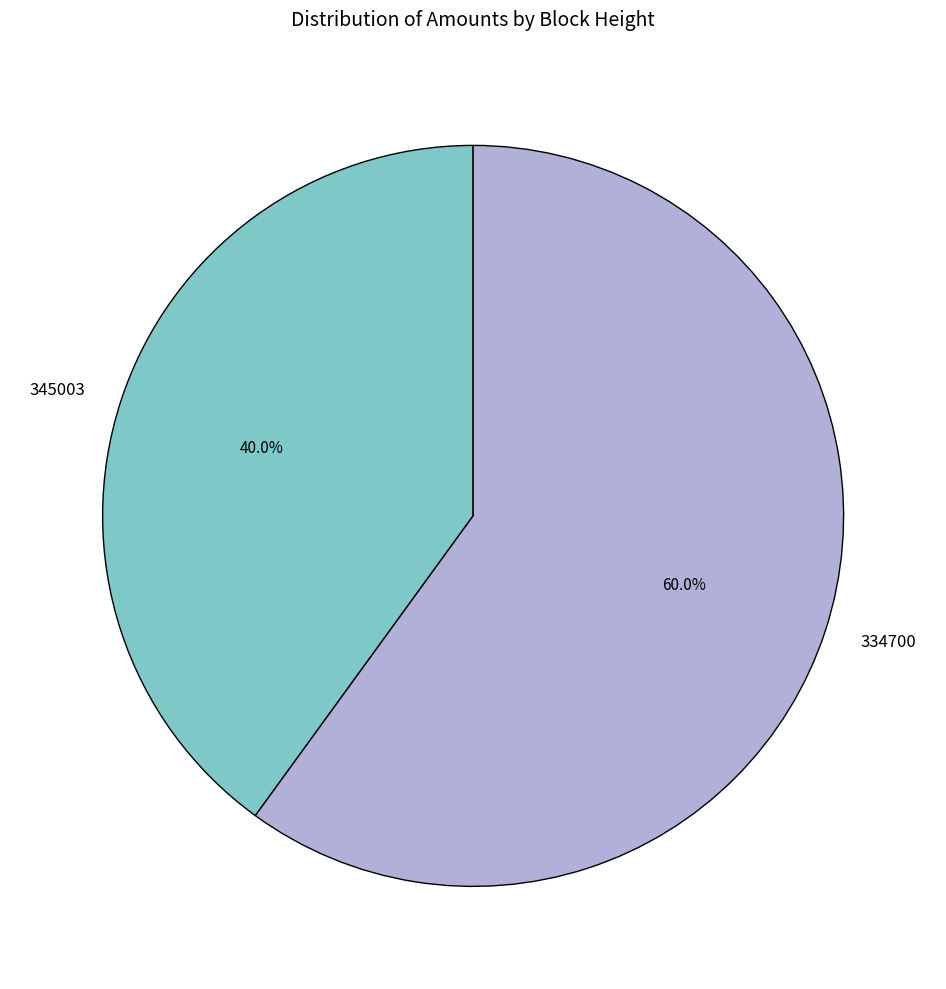

Which category has the biggest portion of the pie?

334700